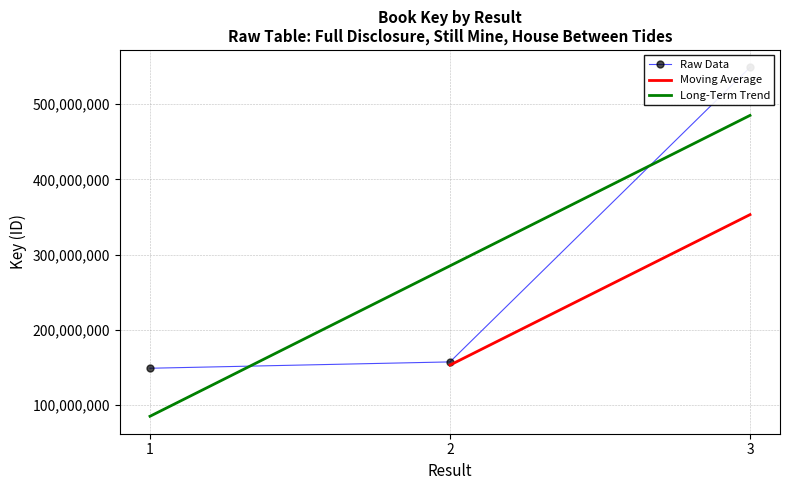

Is this an area chart (filled region under the line)?

No